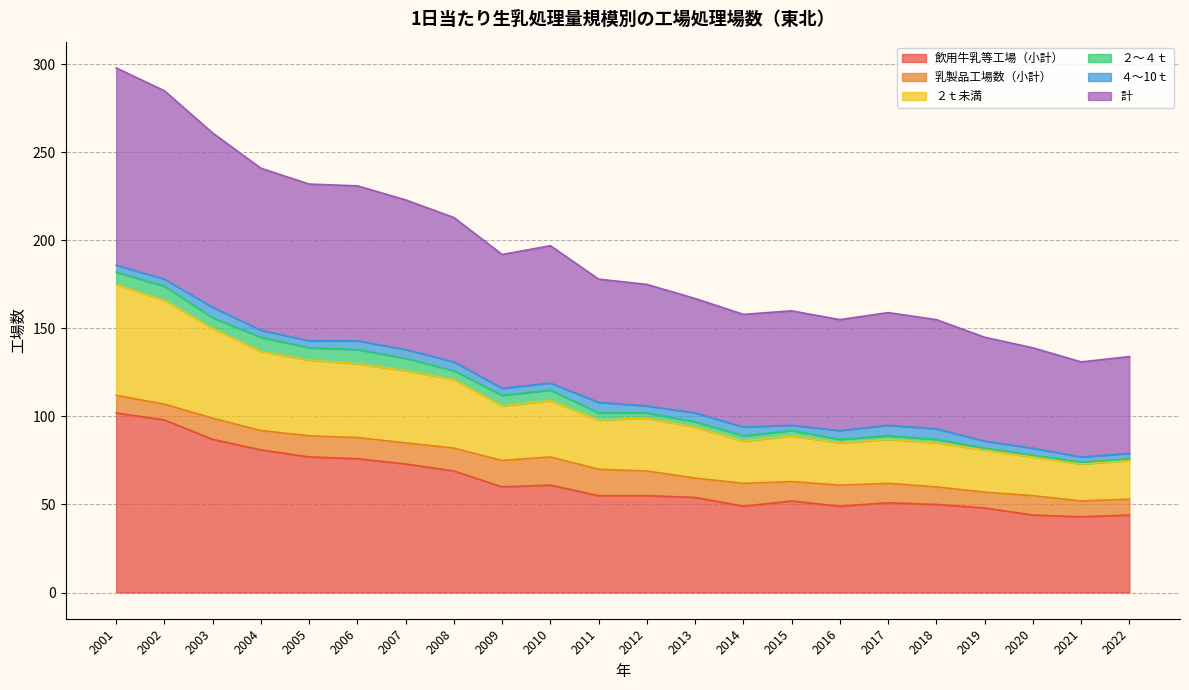

At which label does 飲用牛乳等工場（小計） reach its minimum?

2021